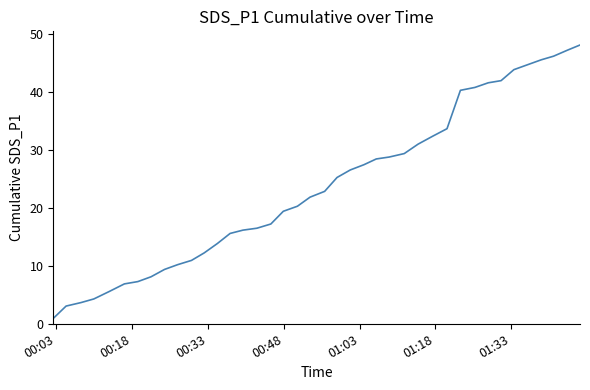

What is the greatest value displayed?

48.2